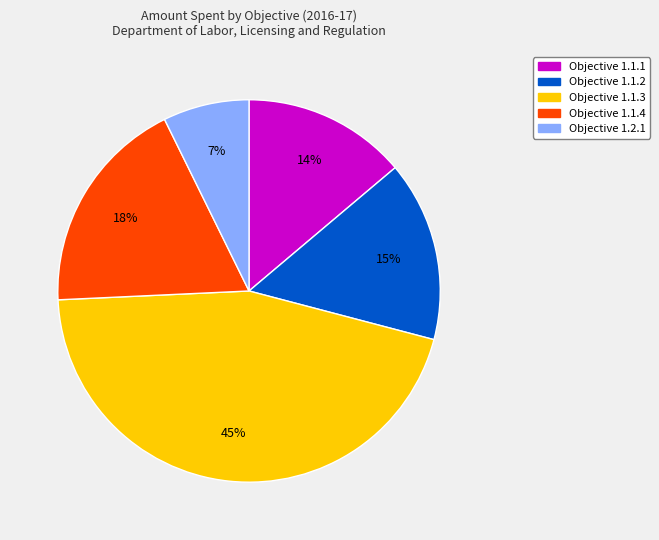

To the nearest percent, what is the difference between the largest and smallest slice percentages?

38%